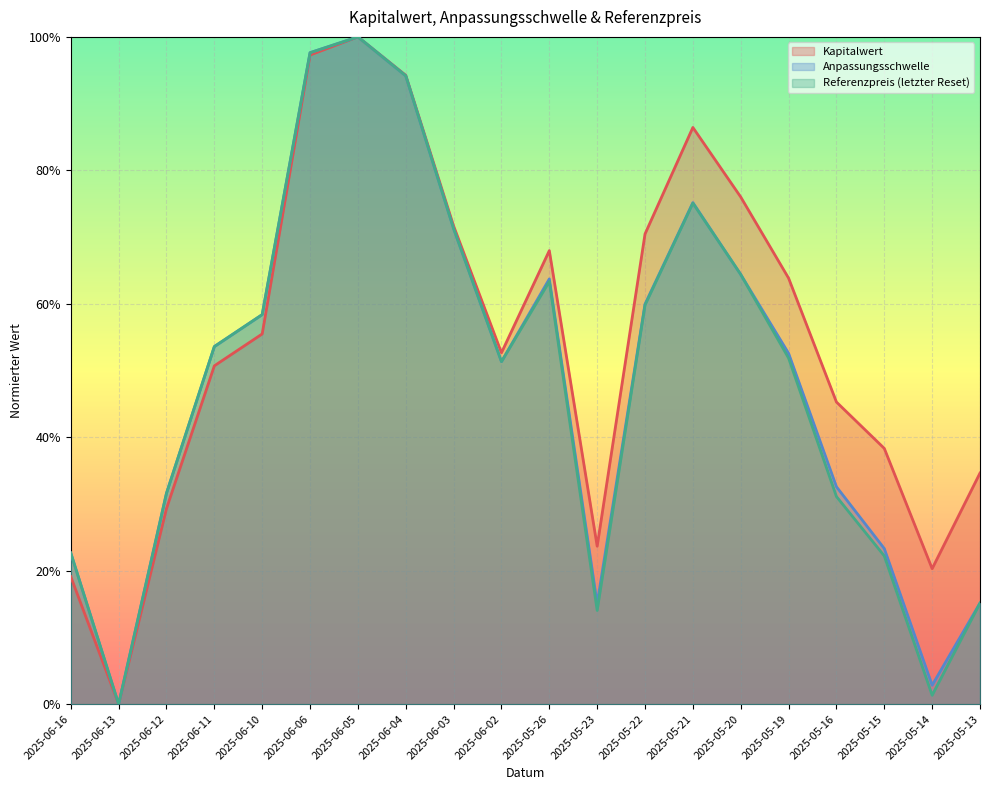

List the series in order of their peak value, lowest first.

Kapitalwert, Anpassungsschwelle, Referenzpreis (letzter Reset)